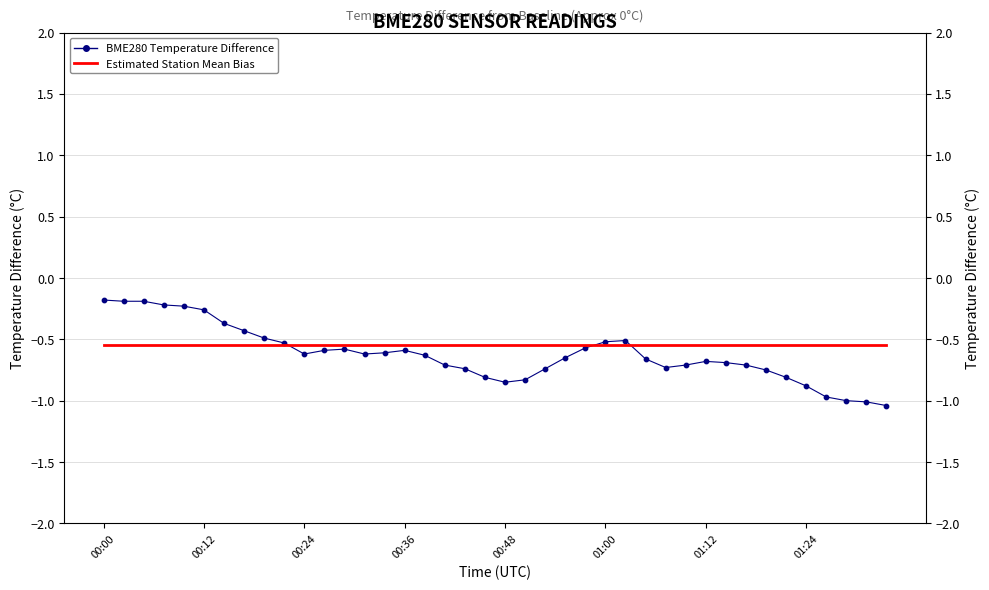

What are all the series names shown in the legend?

BME280 Temperature Difference, Estimated Station Mean Bias